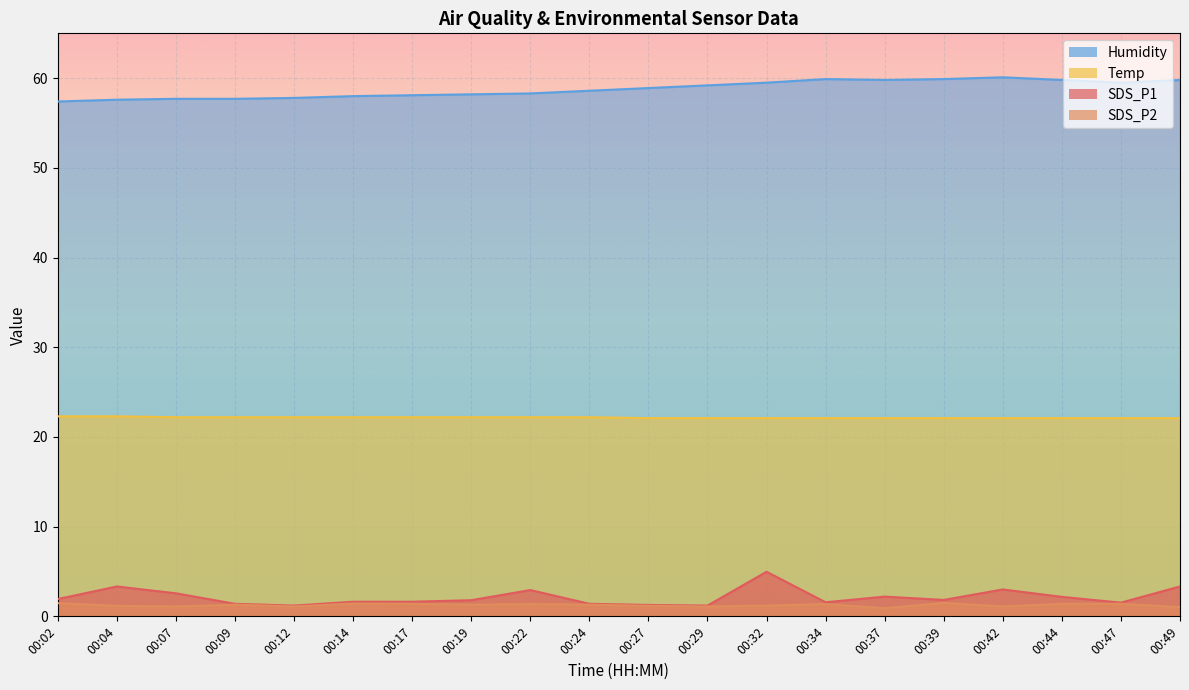

At which label does SDS_P1 reach its minimum?

00:12